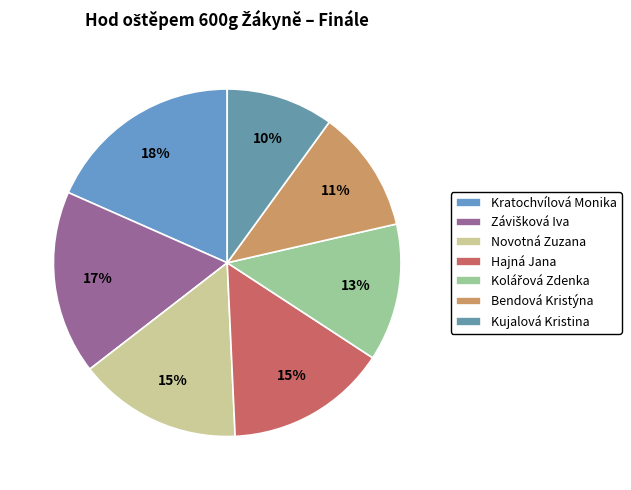

To the nearest percent, what is the difference between the Kolářová Zdenka and Hajná Jana slice percentages?

2%